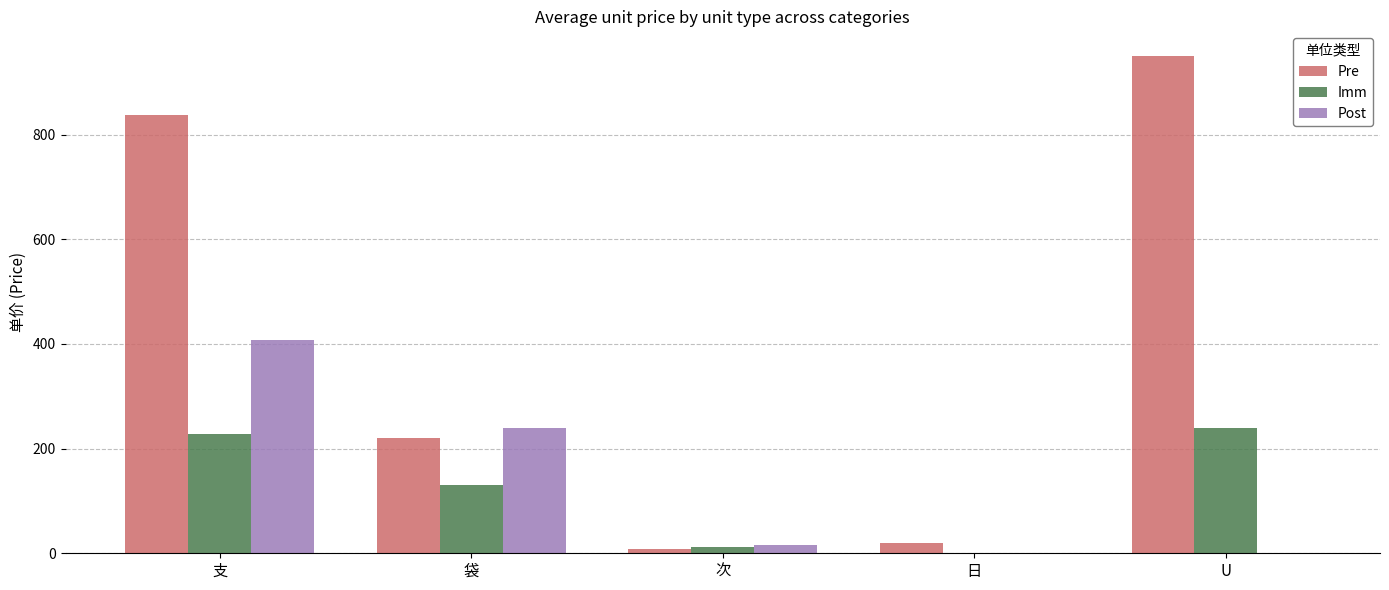

What is the difference between the Imm values at U and 次?

228